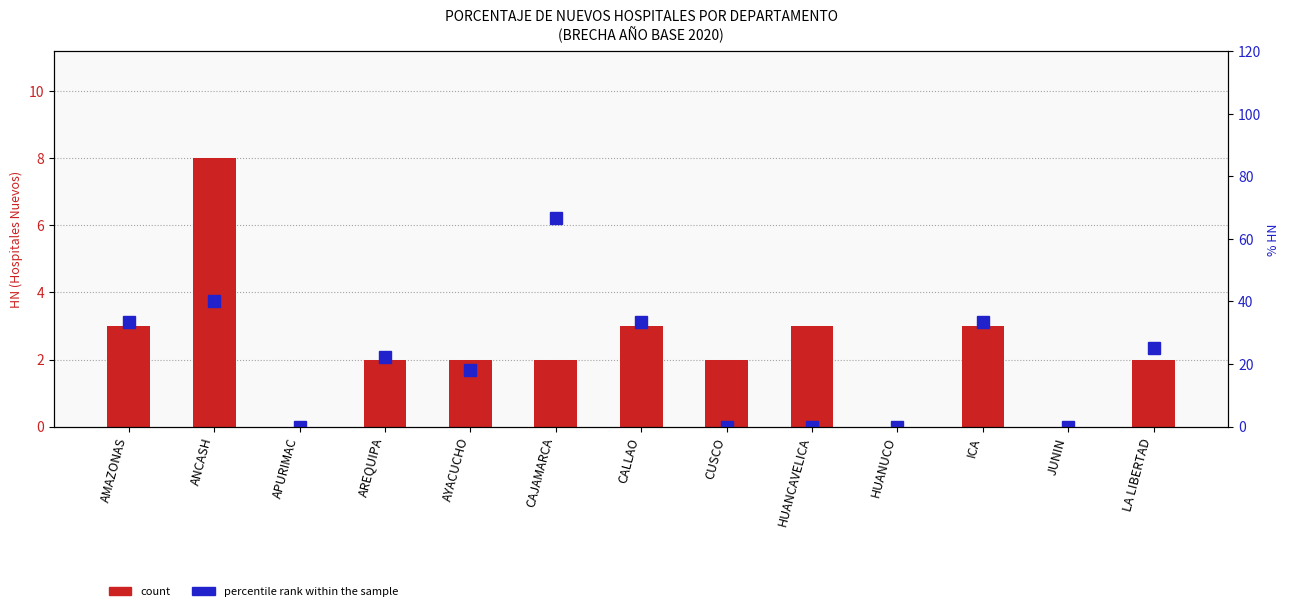

Count the number of categories in the chart.

13